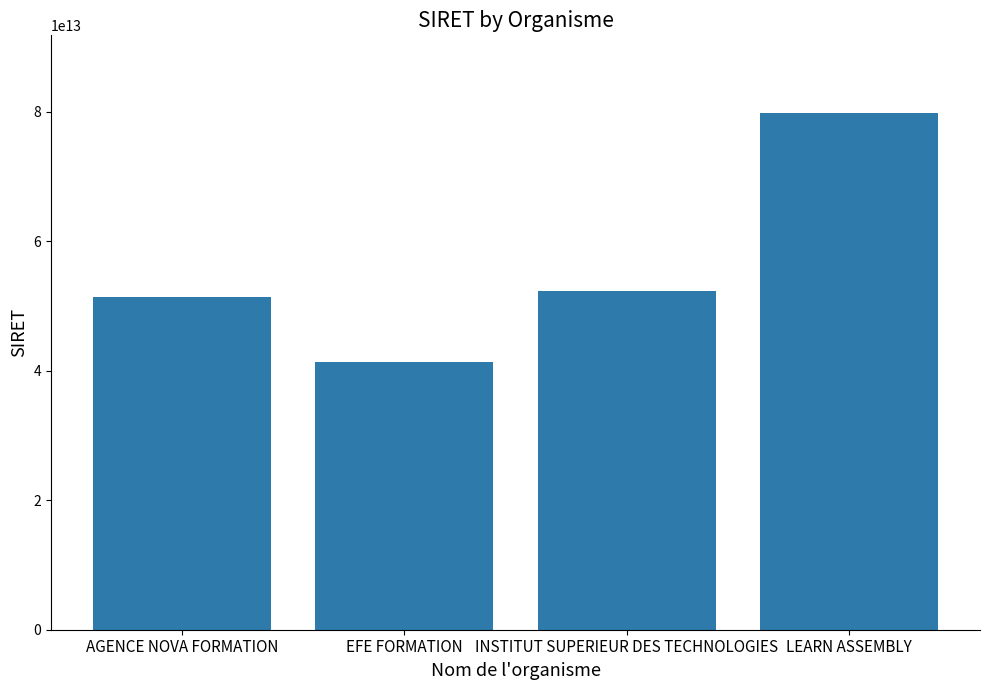

At which label is the value closest to 60536050900050?

INSTITUT SUPERIEUR DES TECHNOLOGIES